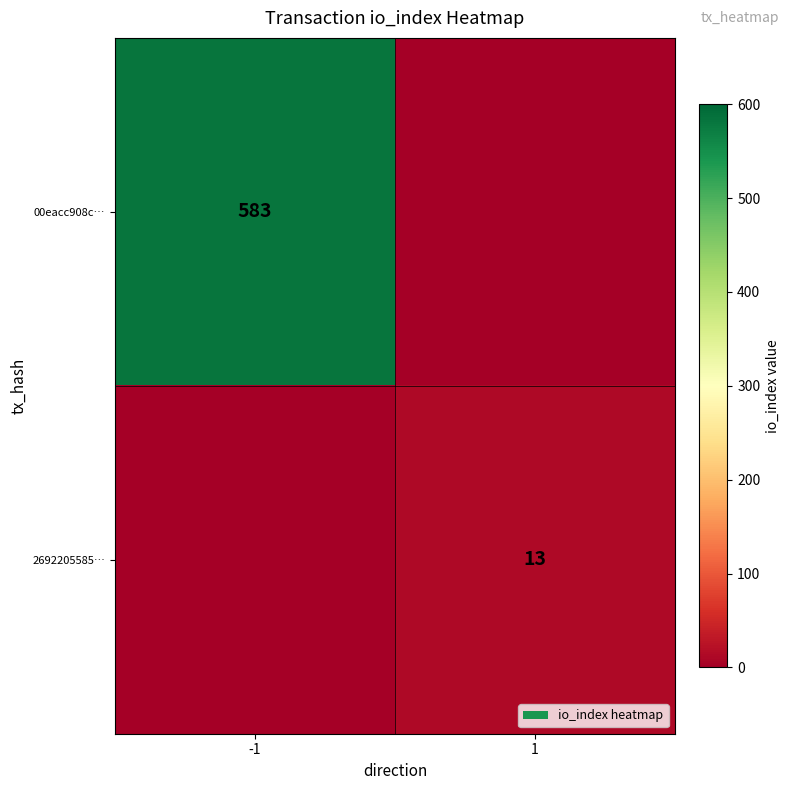

Is it true that 2692205585… equals 9 at 1?

False